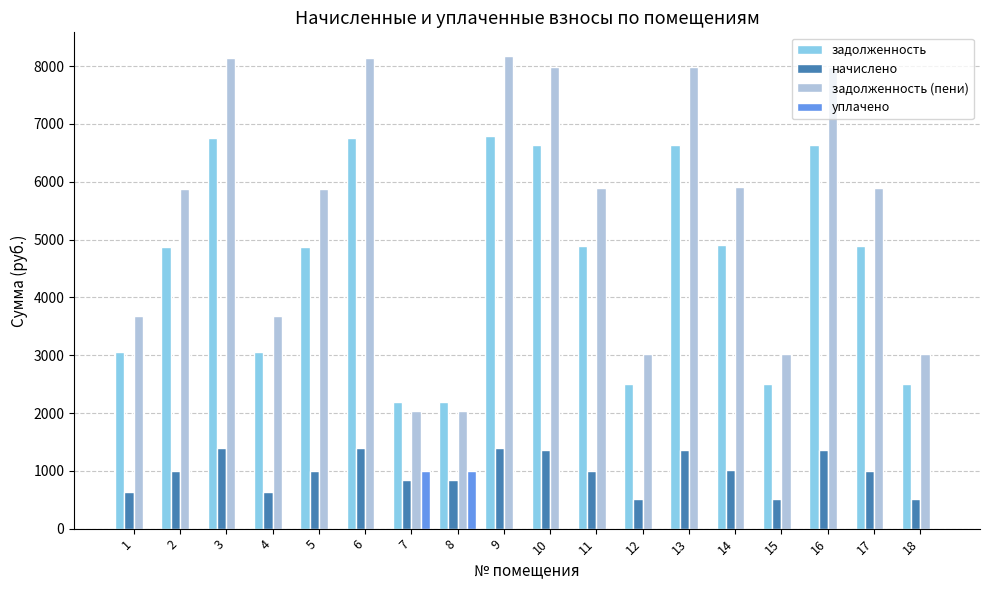

What is the sum of all уплачено values?

2000.0